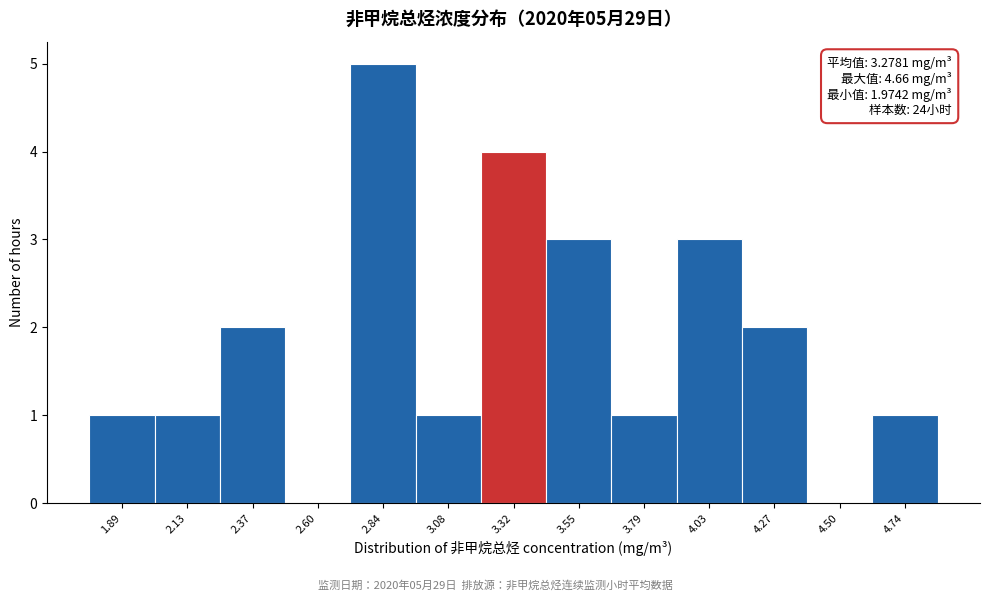

Over which range of the x-axis is the bar tallest?

2.70 to 2.95